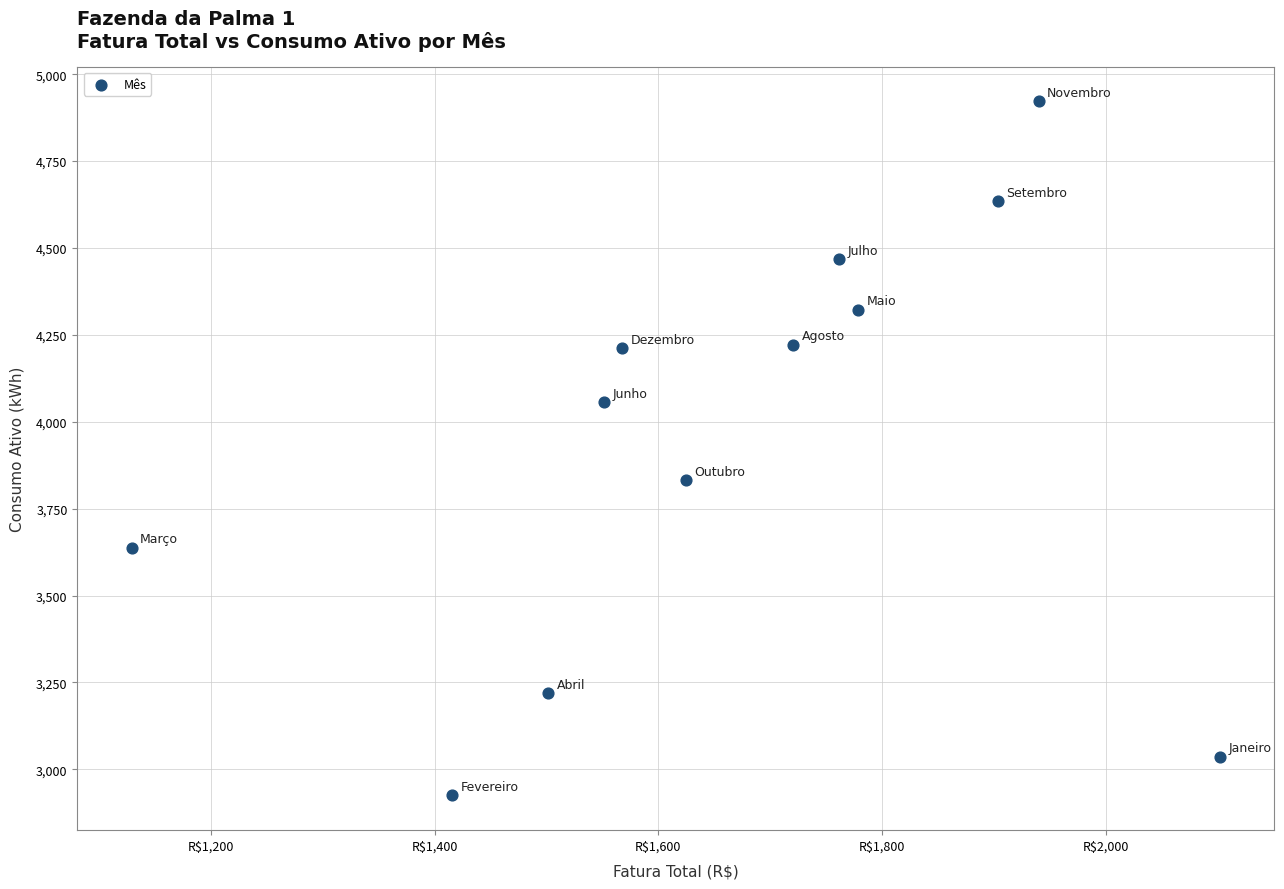

What is the average Y value?

3957